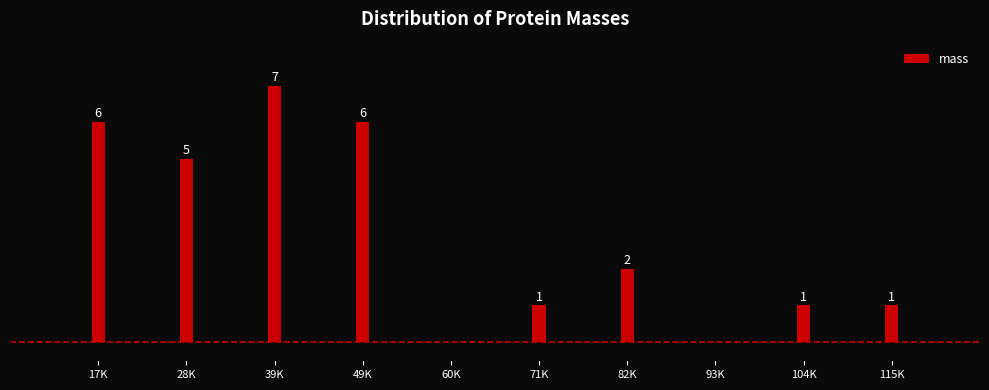

Which label corresponds to the largest value in the chart?

39K